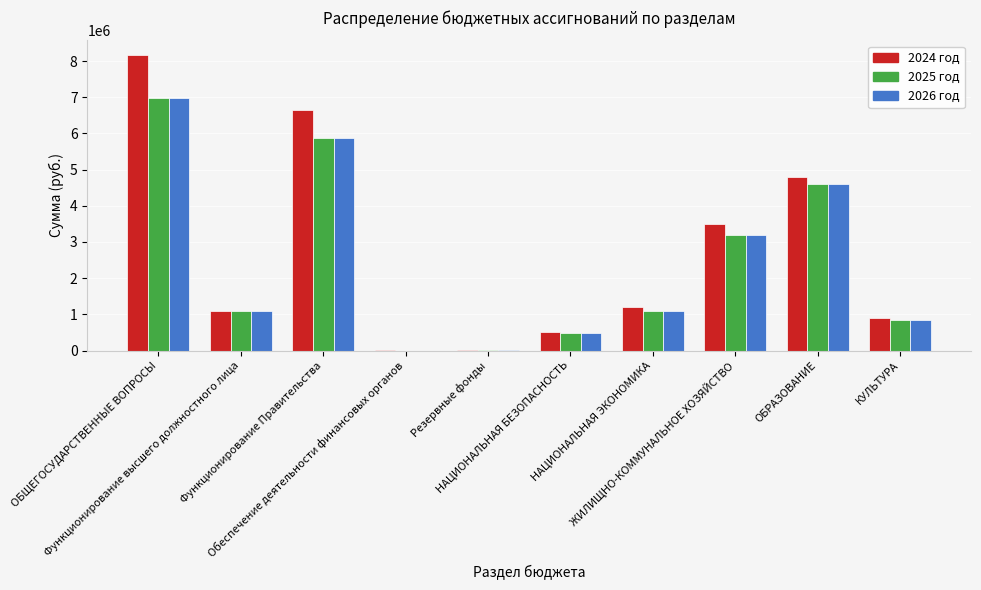

What is the highest value of the 2025 год series?

6967809.1